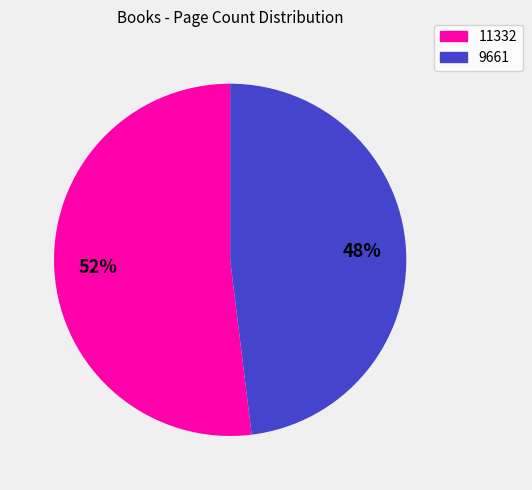

To the nearest percent, what is the combined percentage of 11332 and 9661?

100%